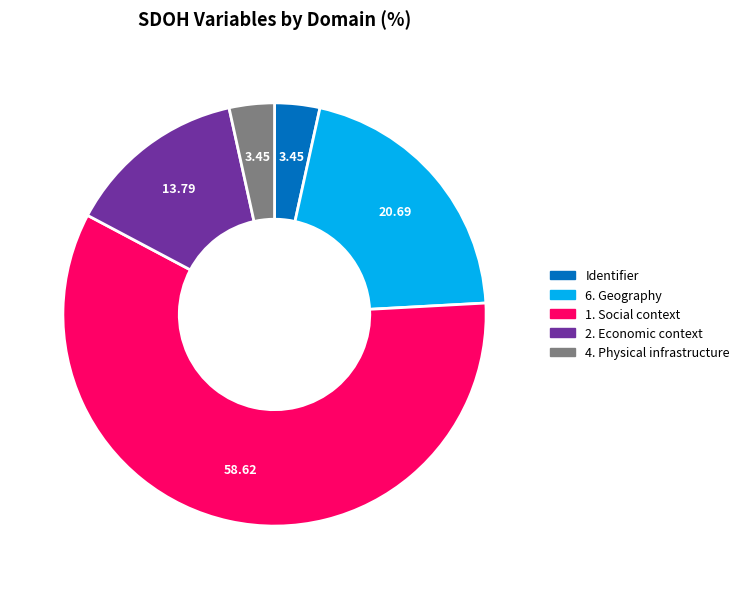

How many segments does this pie chart have?

5